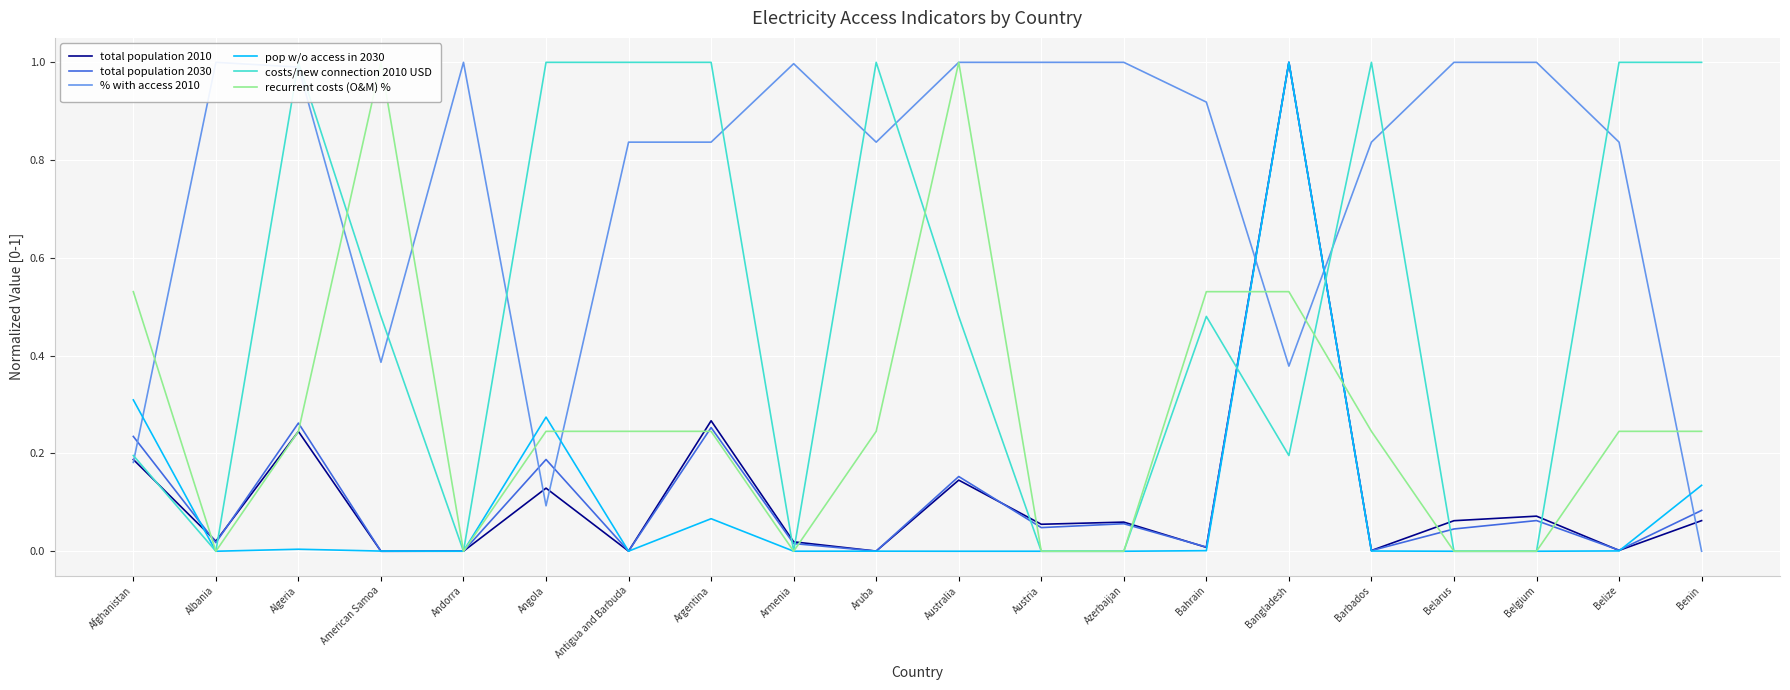

What are all the series names shown in the legend?

total population 2010, total population 2030, % with access 2010, pop w/o access in 2030, costs/new connection 2010 USD, recurrent costs (O&M) %